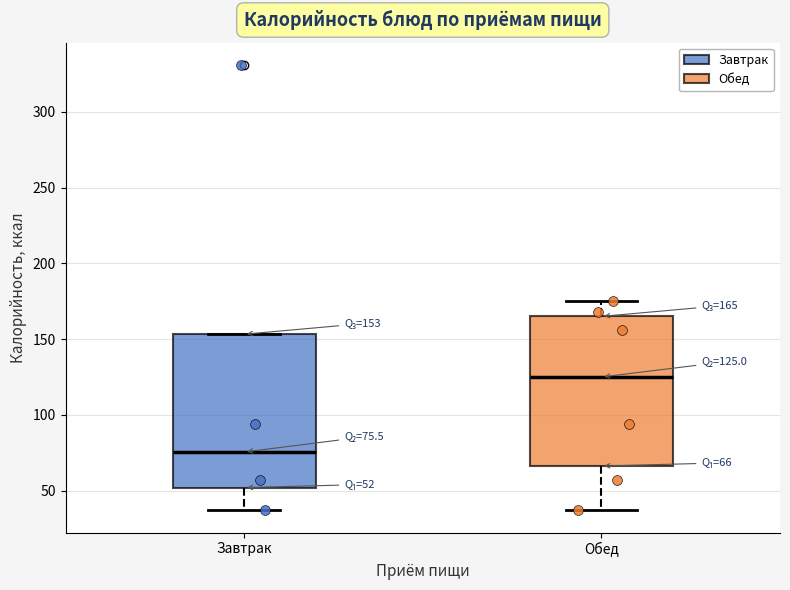

Which box's median line is the highest?

Обед